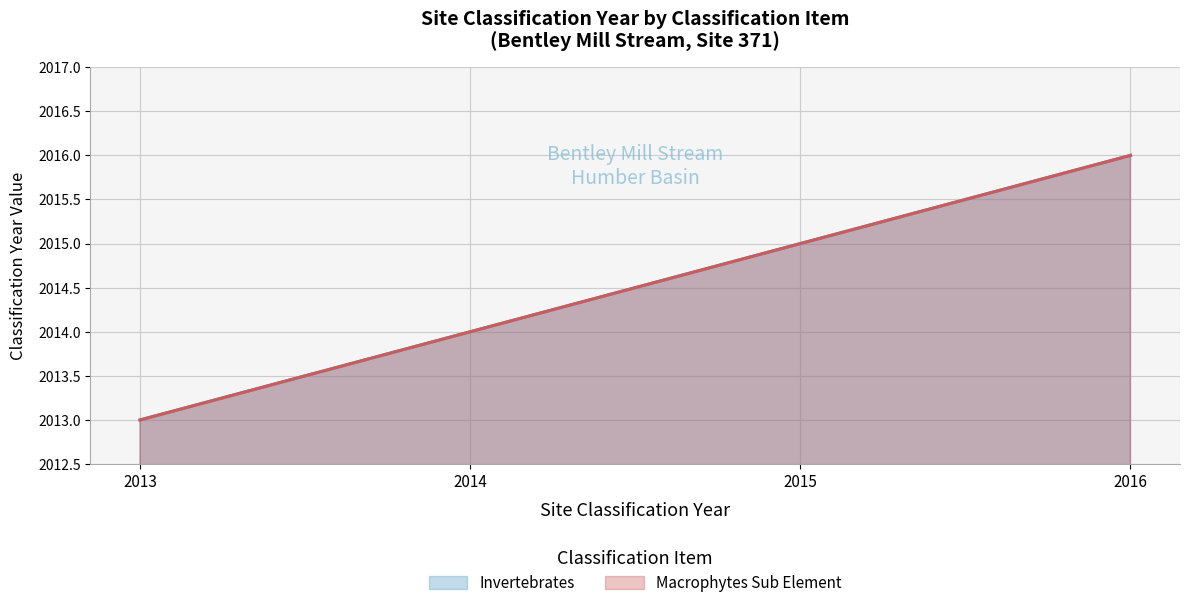

What is the value of the Macrophytes Sub Element point at the 4th from the left?

2016